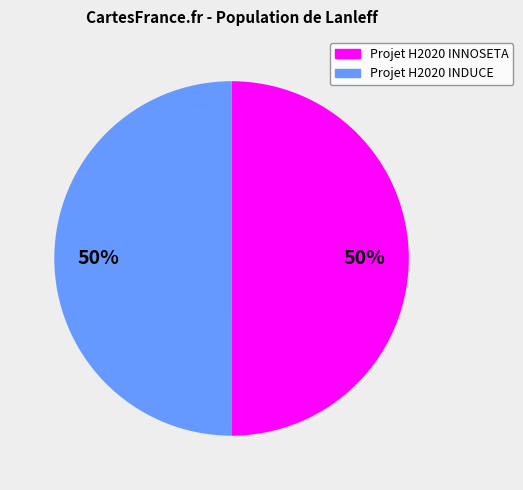

True or false: Projet H2020 INDUCE accounts for 59% of the total.

False